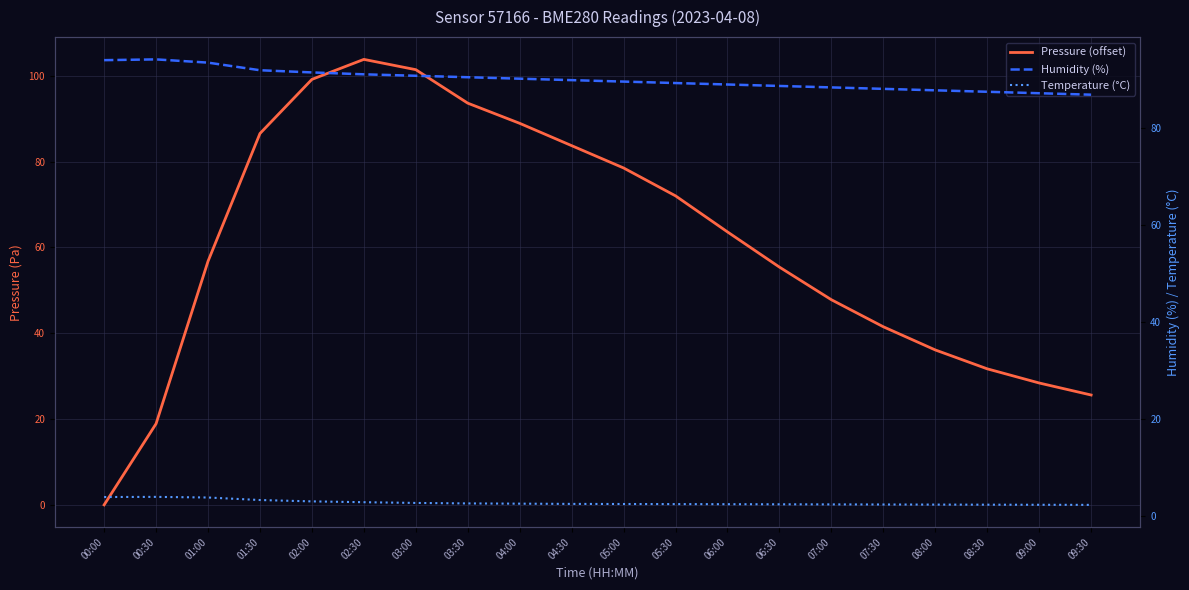

At which category does Humidity (%) reach its first local peak?

00:30